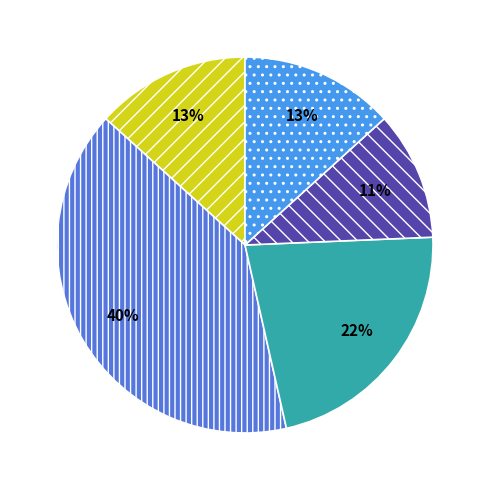

To the nearest percent, what is the difference between the largest and smallest slice percentages?

29%